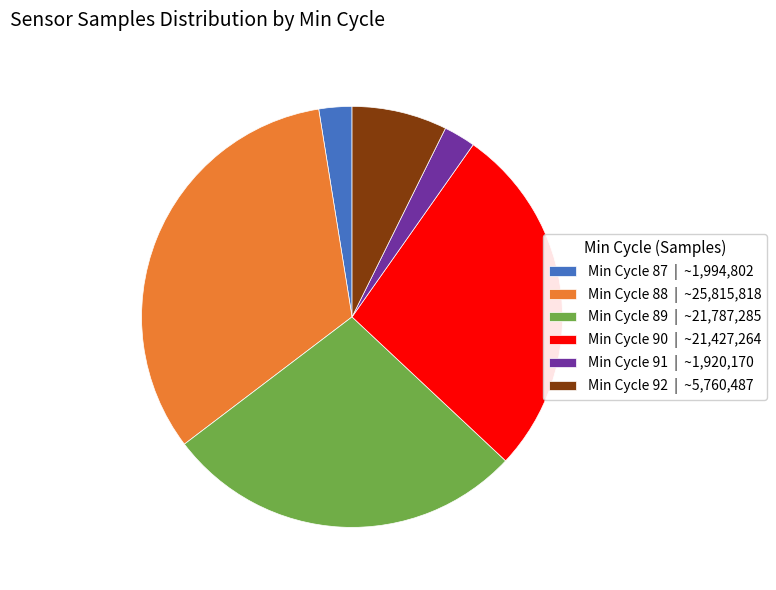

How many segments does this pie chart have?

6